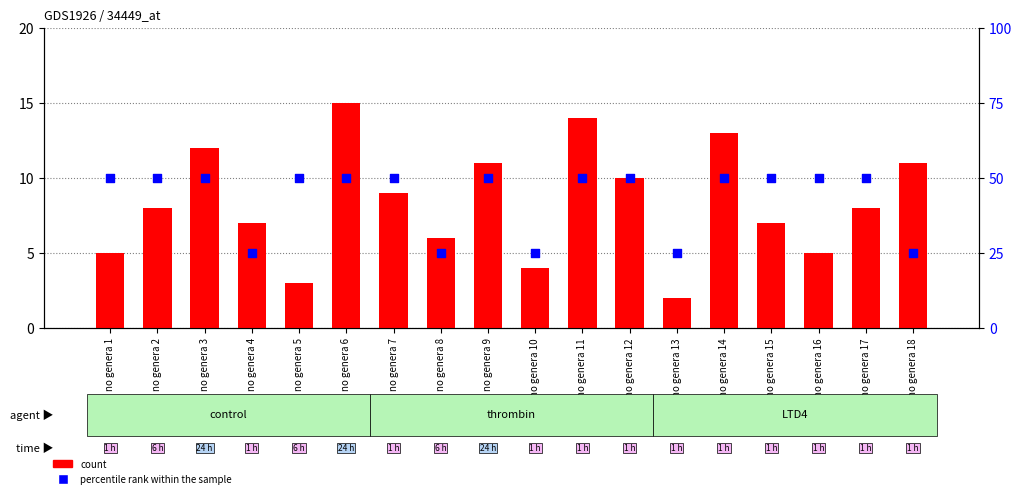

Which series contains the highest Y value?

percentile rank within the sample